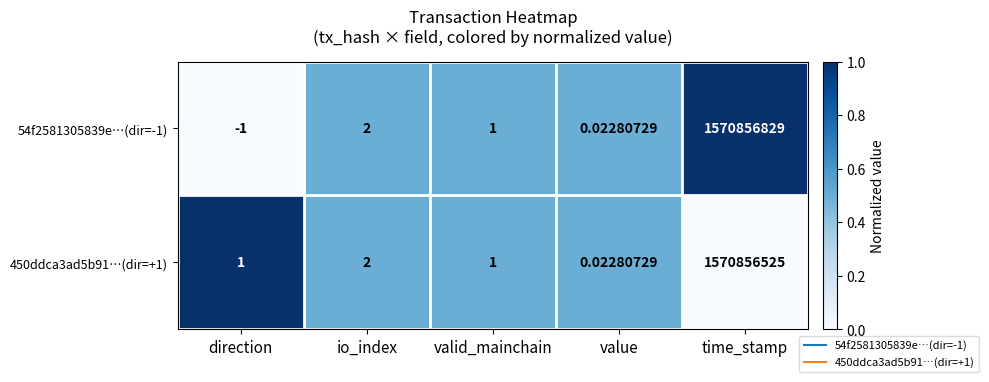

At which label does 54f2581305839e…(dir=-1) first exceed 1?

io_index